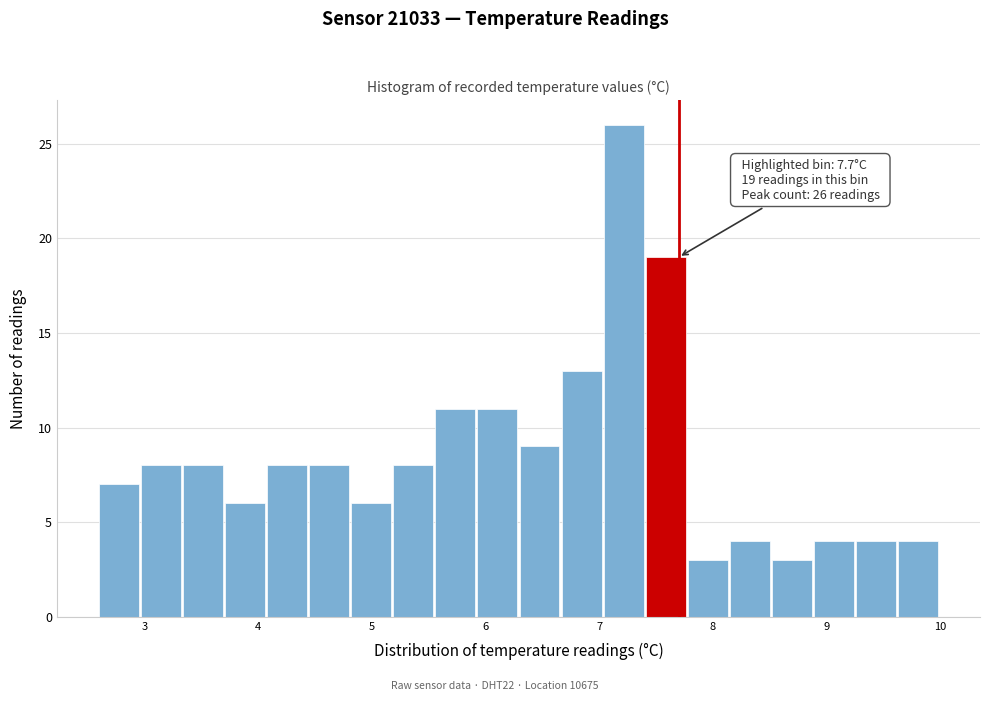

Read against the x-axis, roughly where is the centre of the tallest bar?

7.2